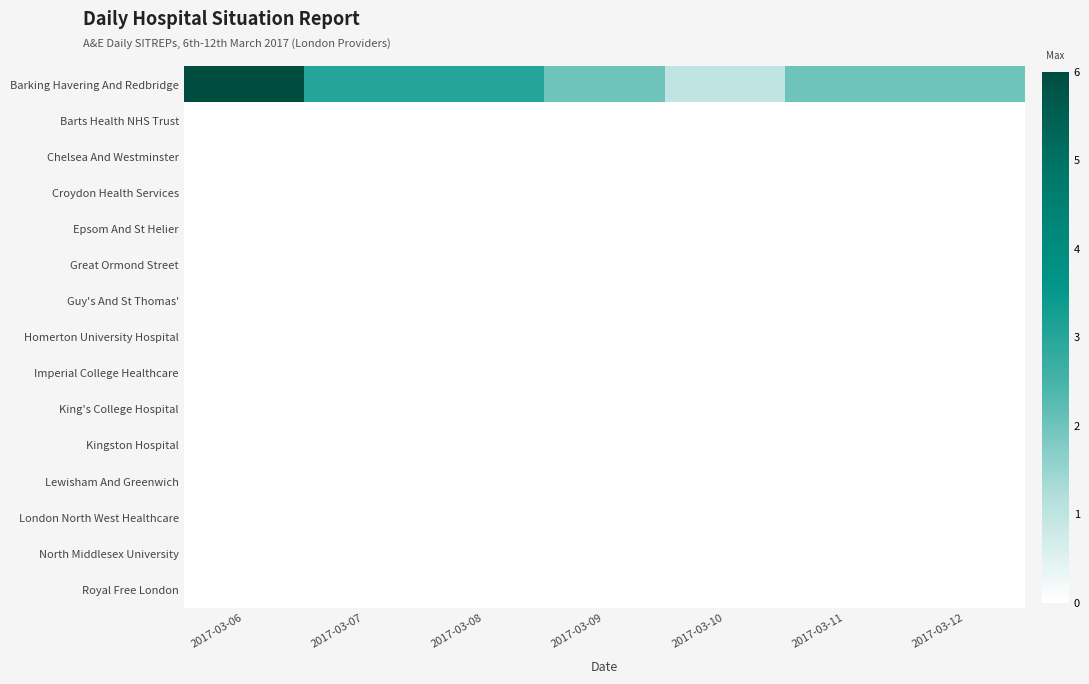

Which series has the largest total across all categories?

Barking Havering And Redbridge